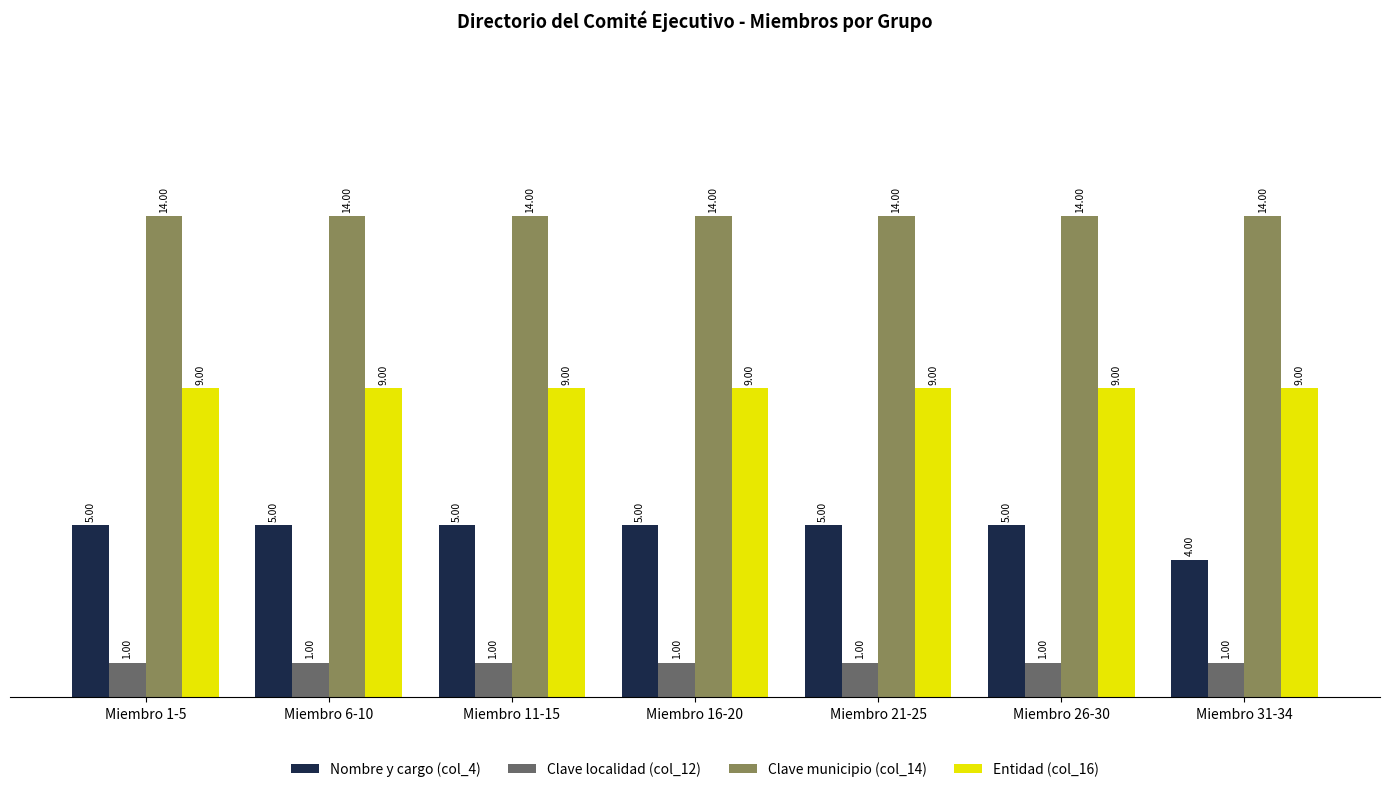

How many groups of bars are there?

7